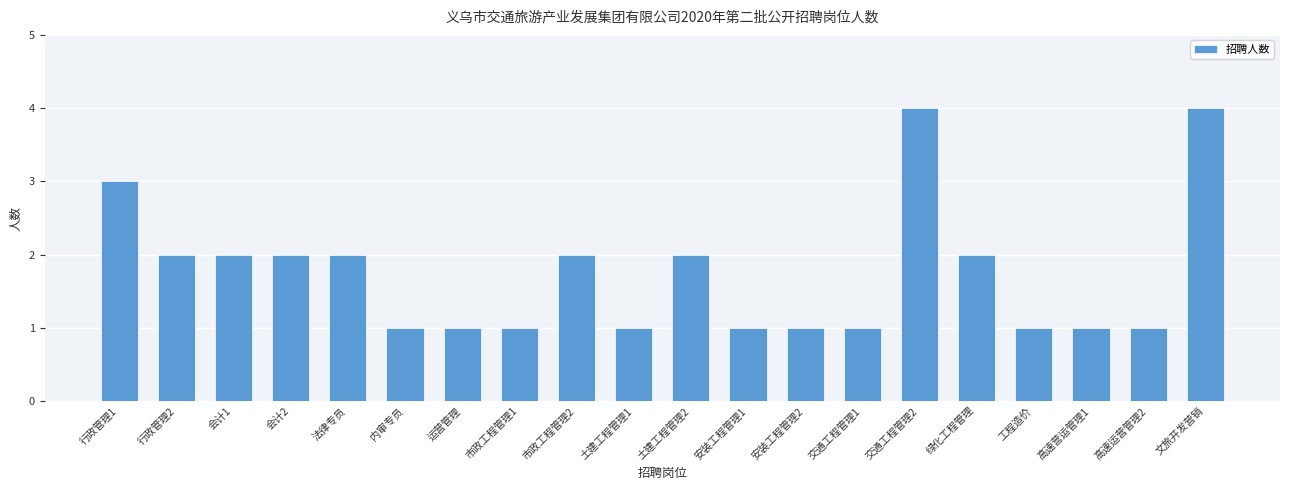

How many data points does each series have?

20